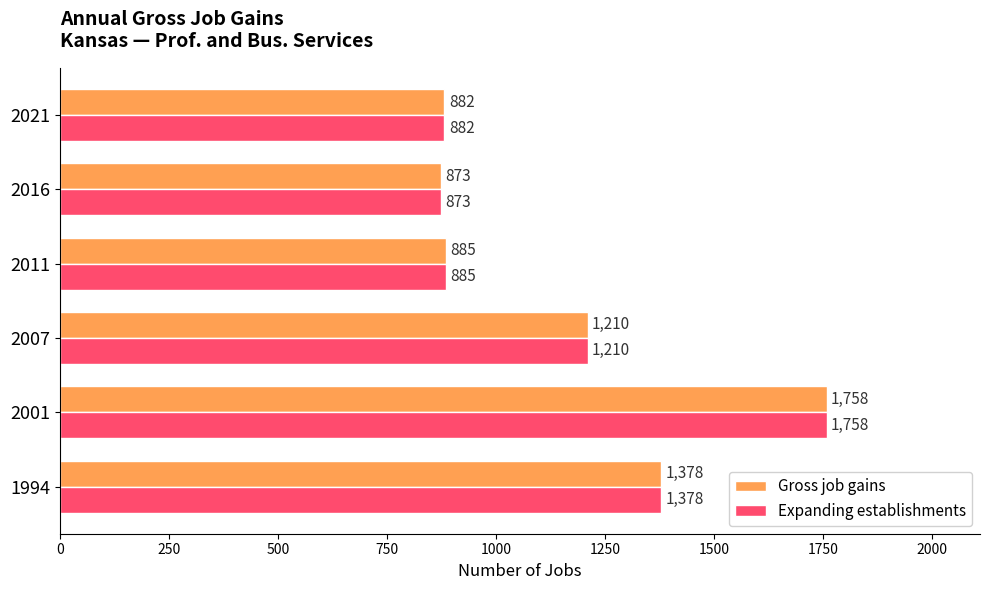

What are all the series names shown in the legend?

Gross job gains, Expanding establishments